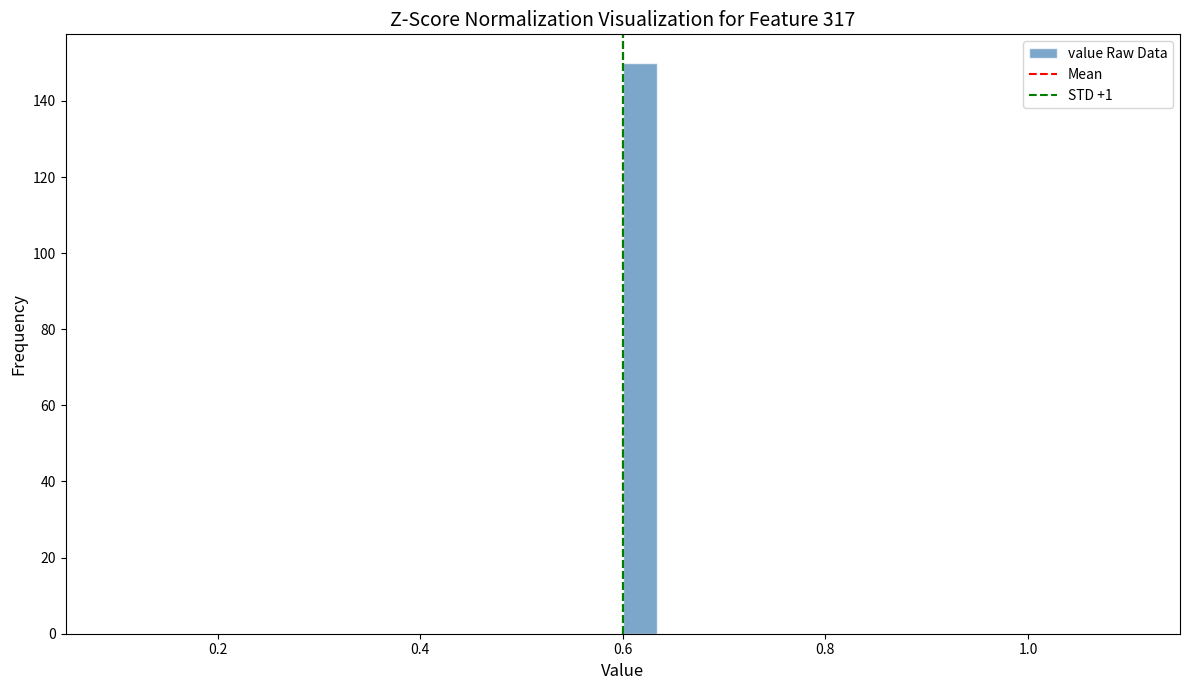

Read against the x-axis, roughly where is the centre of the tallest bar?

0.62